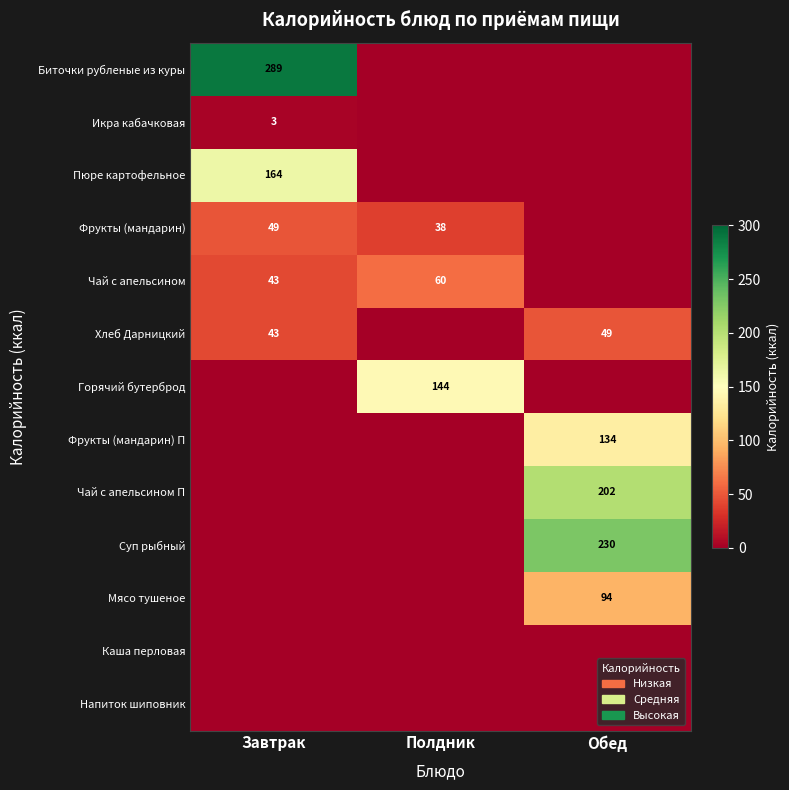

The value of Фрукты (мандарин) at Завтрак is 49. True or false?

True